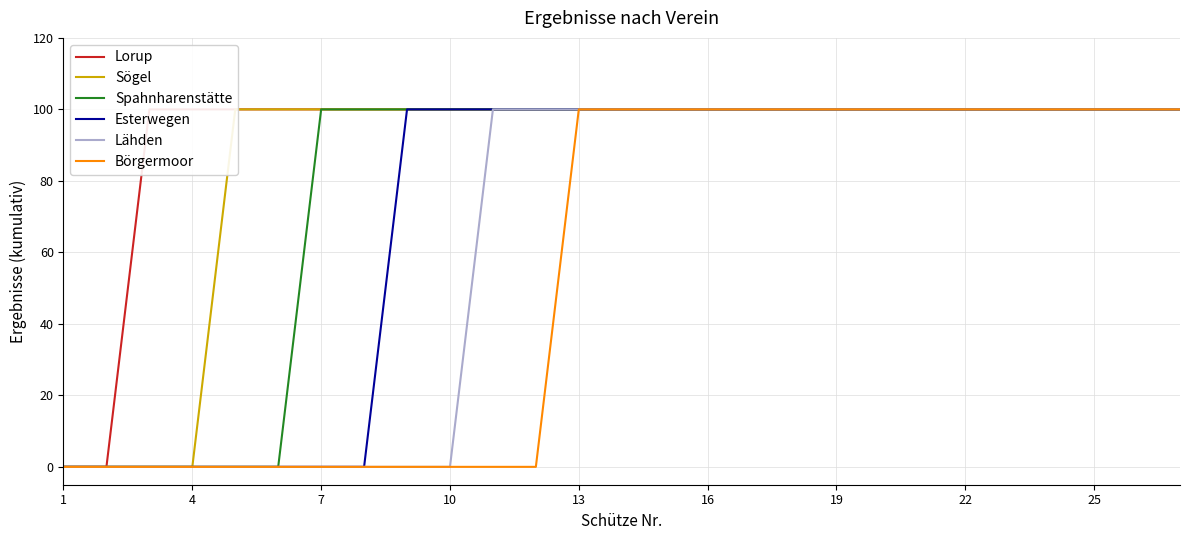

True or false: Esterwegen has more than 1 interior local peaks.

False